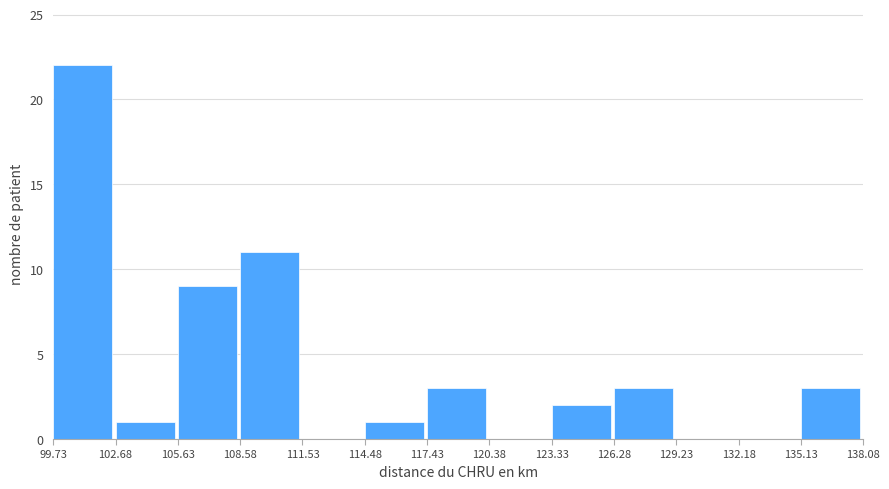

Reading left to right, list every bar in this chart as the range it spans on the x-axis followed by its height. The values are not printed on the chart, so give them approximately, as read against the axis.

99.73 to 102.68: 22
102.68 to 105.63: 1
105.63 to 108.58: 9
108.58 to 111.53: 11
111.53 to 114.48: 0
114.48 to 117.43: 1
117.43 to 120.38: 3
120.38 to 123.33: 0
123.33 to 126.28: 2
126.28 to 129.23: 3
129.23 to 132.18: 0
132.18 to 135.13: 0
135.13 to 138.08: 3